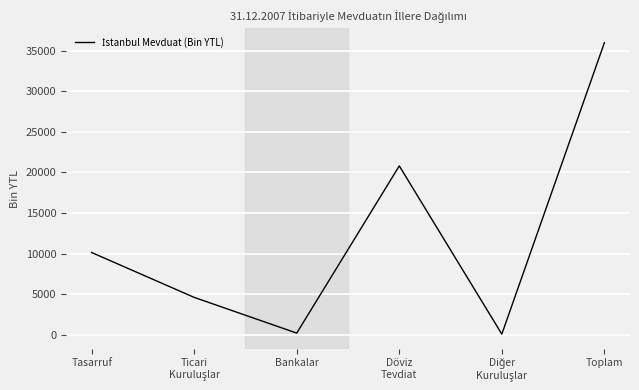

What position from the right is Toplam?

1